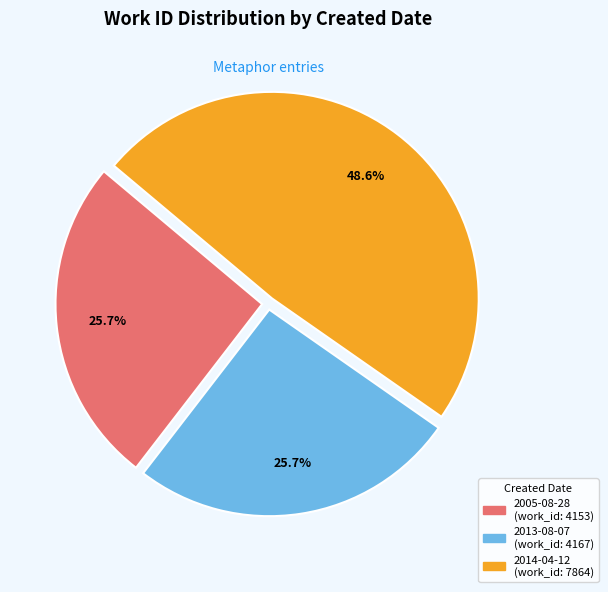

To the nearest percent, what percentage of the pie is 2014-04-12?

49%